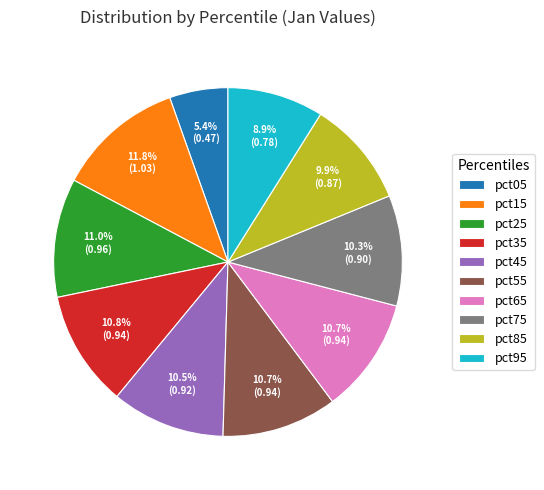

To the nearest percent, what is the average slice percentage?

10%